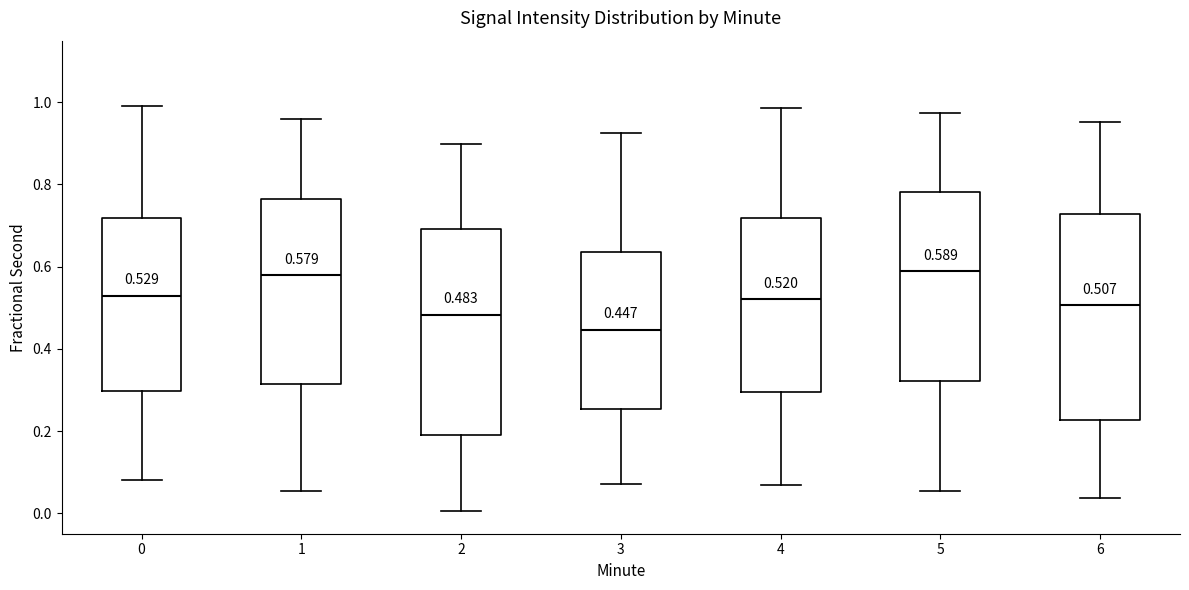

Which box has the lowest median line?

3